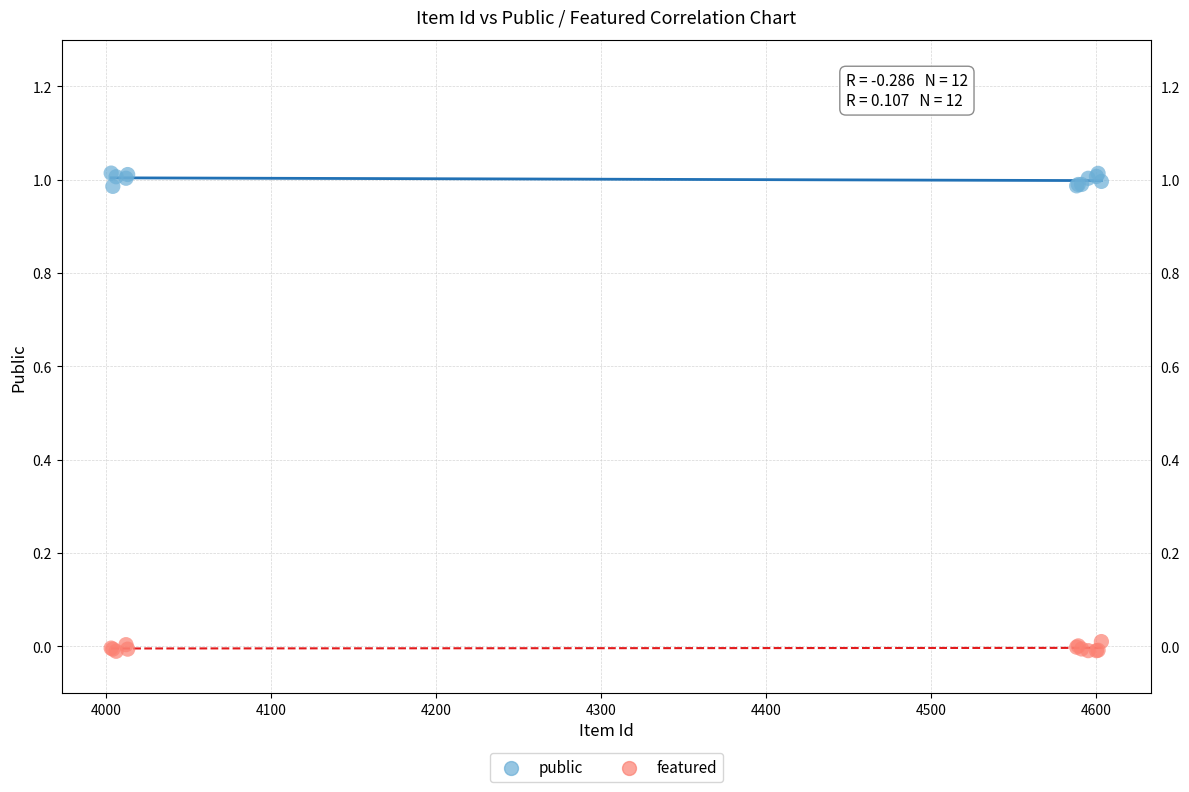

Which series reaches the minimum Y coordinate?

featured